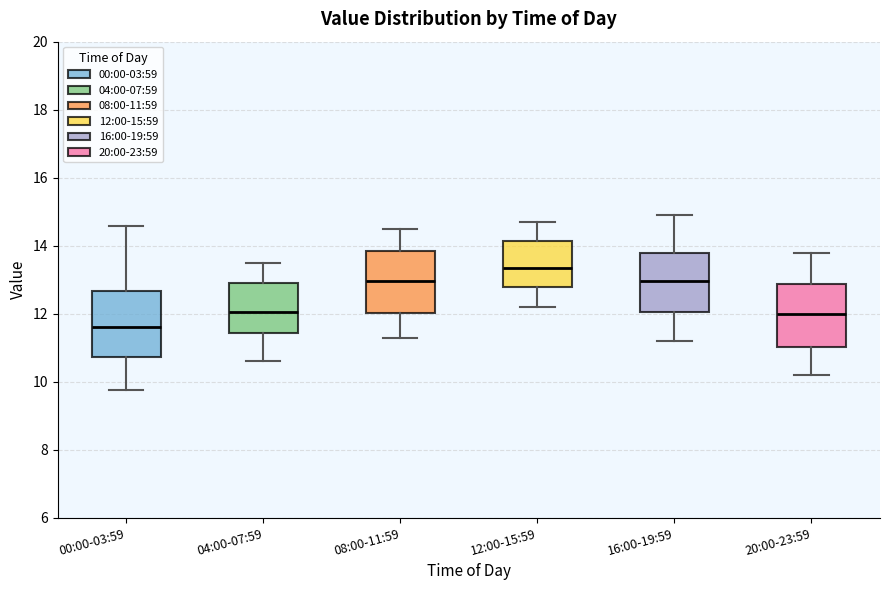

Which box has the lowest median line?

00:00-03:59